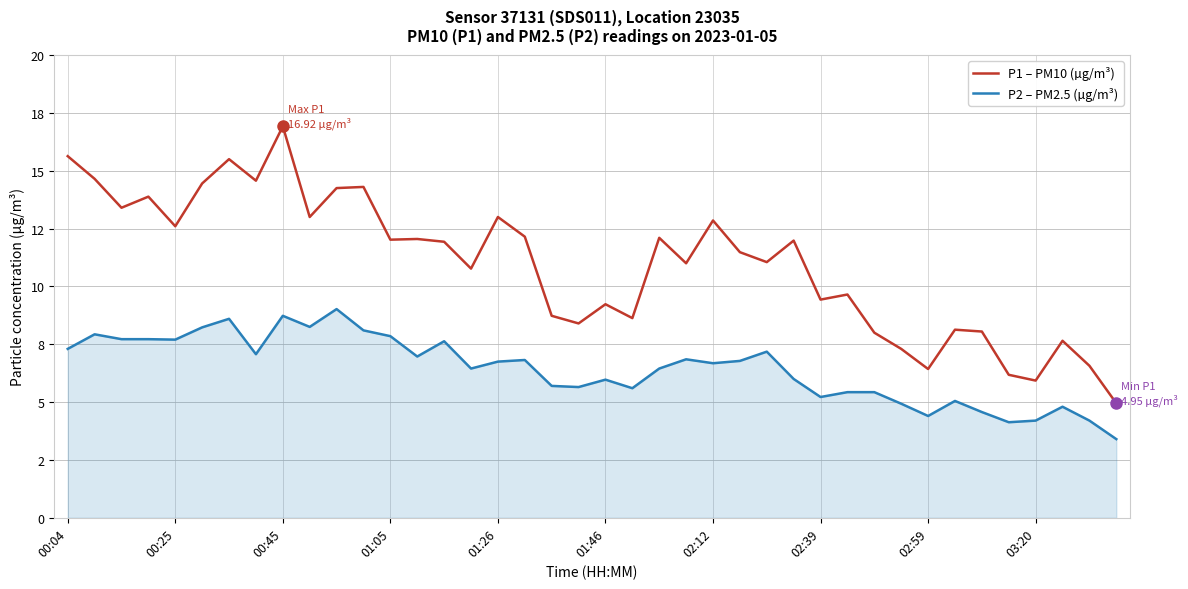

Is this an area chart (filled region under the line)?

Yes